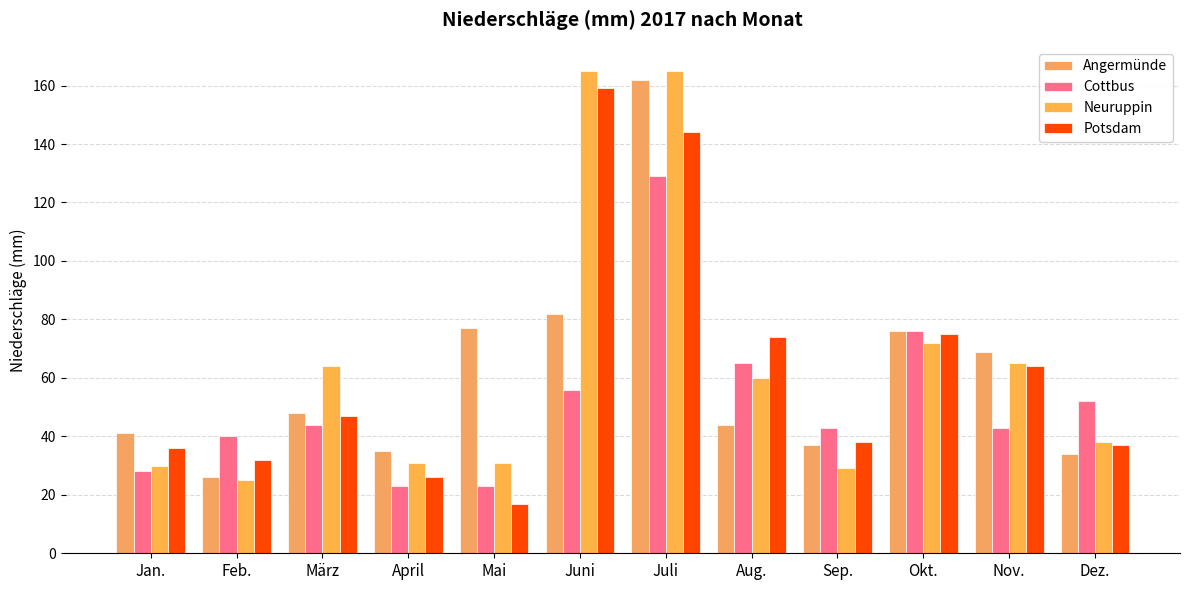

Reading left to right, what are all the values shown in this chart?

Angermünde: 41	26	48	35	77	82	162	44	37	76	69	34
Cottbus: 28	40	44	23	23	56	129	65	43	76	43	52
Neuruppin: 30	25	64	31	31	165	165	60	29	72	65	38
Potsdam: 36	32	47	26	17	159	144	74	38	75	64	37